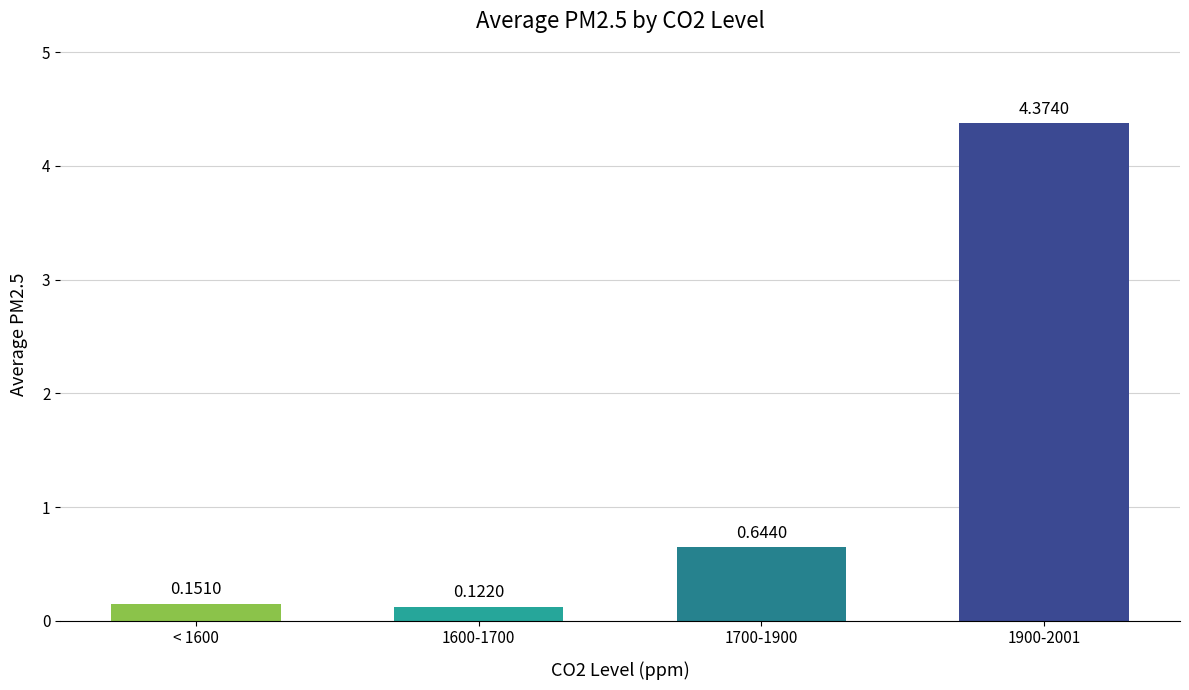

How many data points does each series have?

4